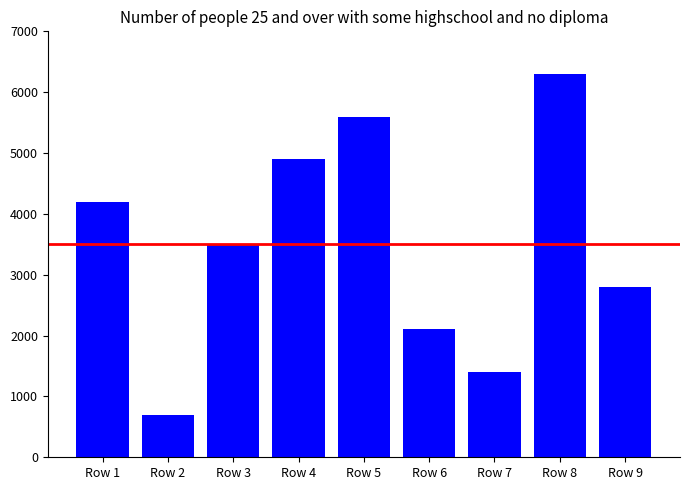

List the labels in order of value, largest first.

Row 8, Row 5, Row 4, Row 1, Row 3, Row 9, Row 6, Row 7, Row 2